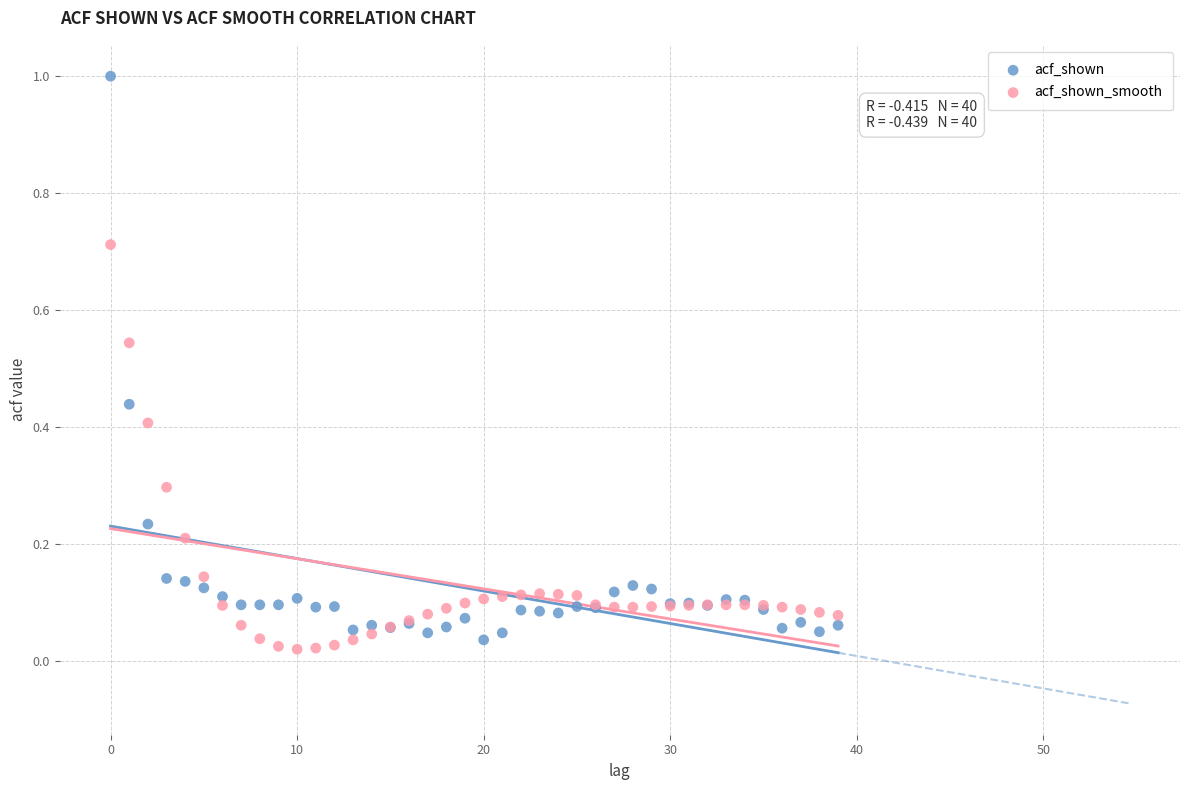

Which series reaches the maximum Y coordinate?

acf_shown